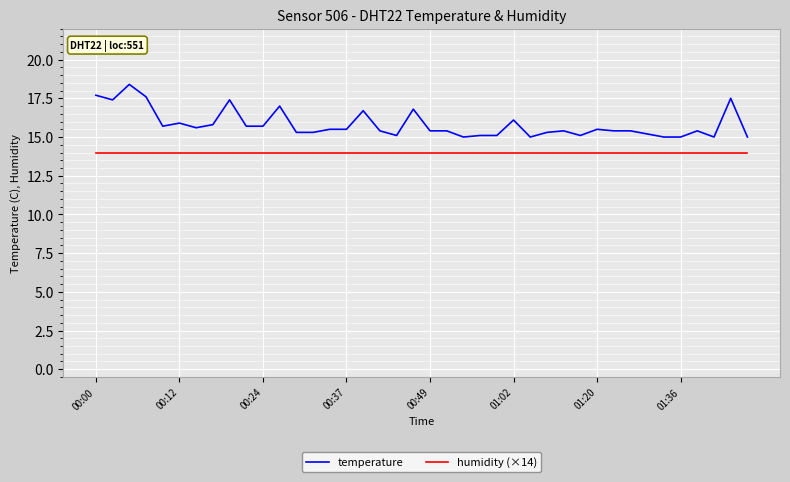

Which series has the largest range (max minus min)?

temperature